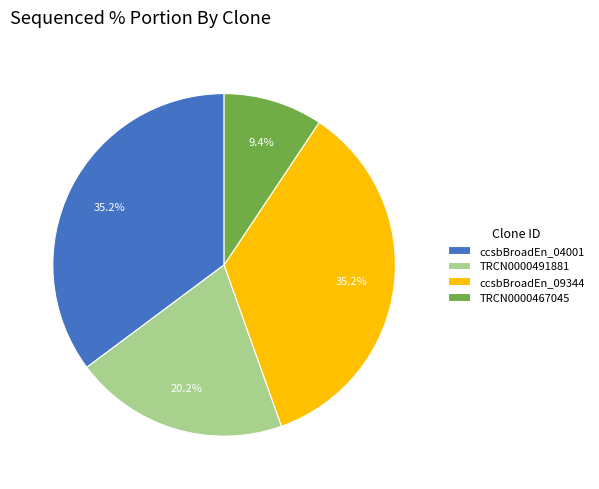

To the nearest percent, what percentage of the pie is ccsbBroadEn_04001?

35%